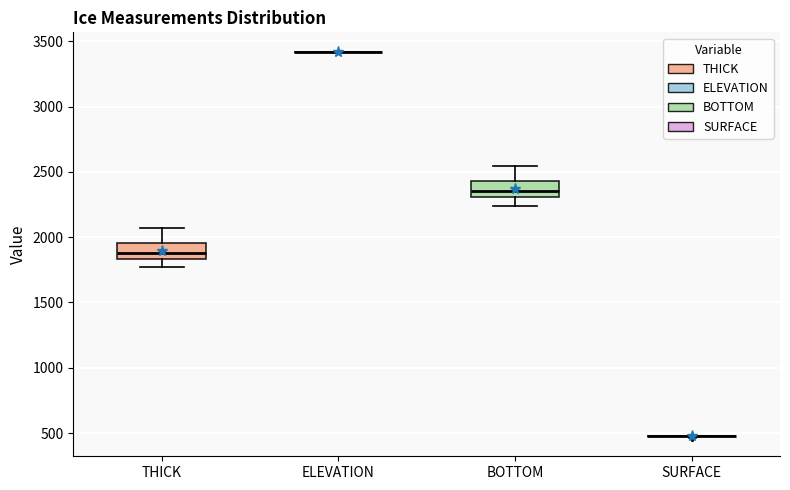

Reading left to right, read every box against the y-axis: the position of its median line, the range the box covers, and the ends of its whiskers. The values are not printed on the chart, so give them approximately, as read against the axis.

THICK: median 1900, box 1850 to 1950, whiskers 1750 to 2050
ELEVATION: box collapsed to a line at 3400, whiskers 3400 to 3400
BOTTOM: median 2350, box 2300 to 2450, whiskers 2250 to 2550
SURFACE: box collapsed to a line at 450, whiskers 450 to 450